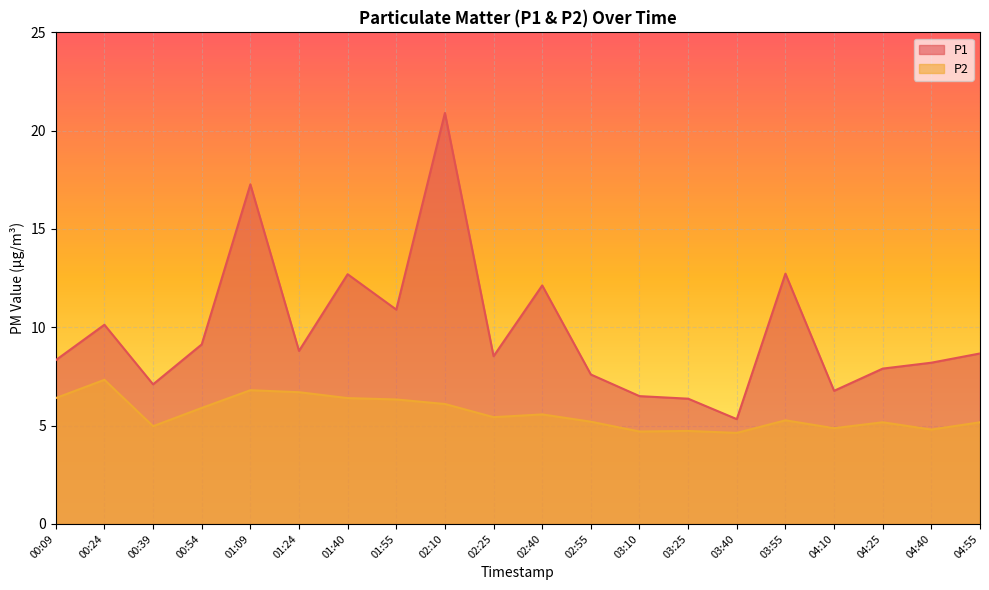

True or false: P1 and P2 cross at least once.

False